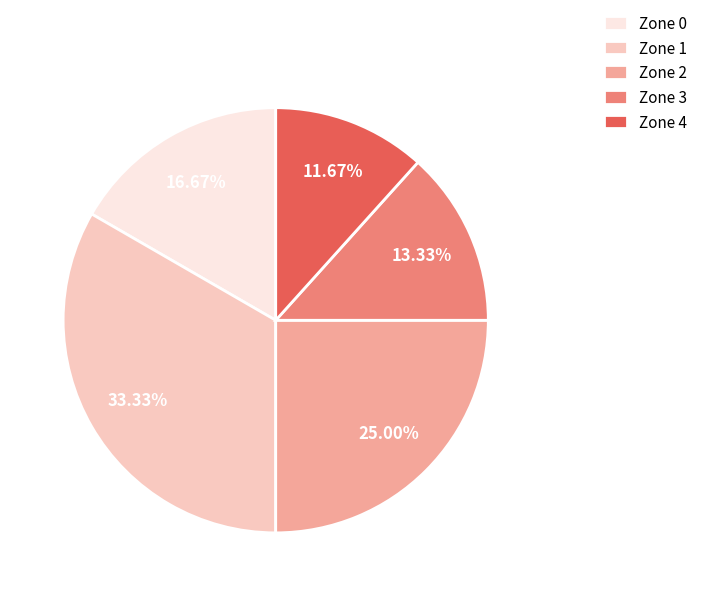

Combined, what portion of the pie is Zone 4 and Zone 1?

45.0%